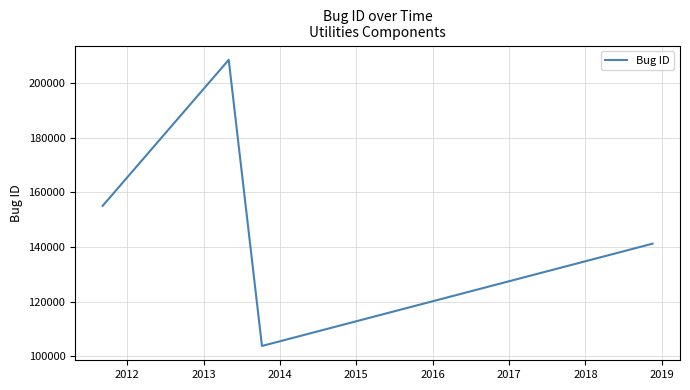

What is the greatest value displayed?

208431